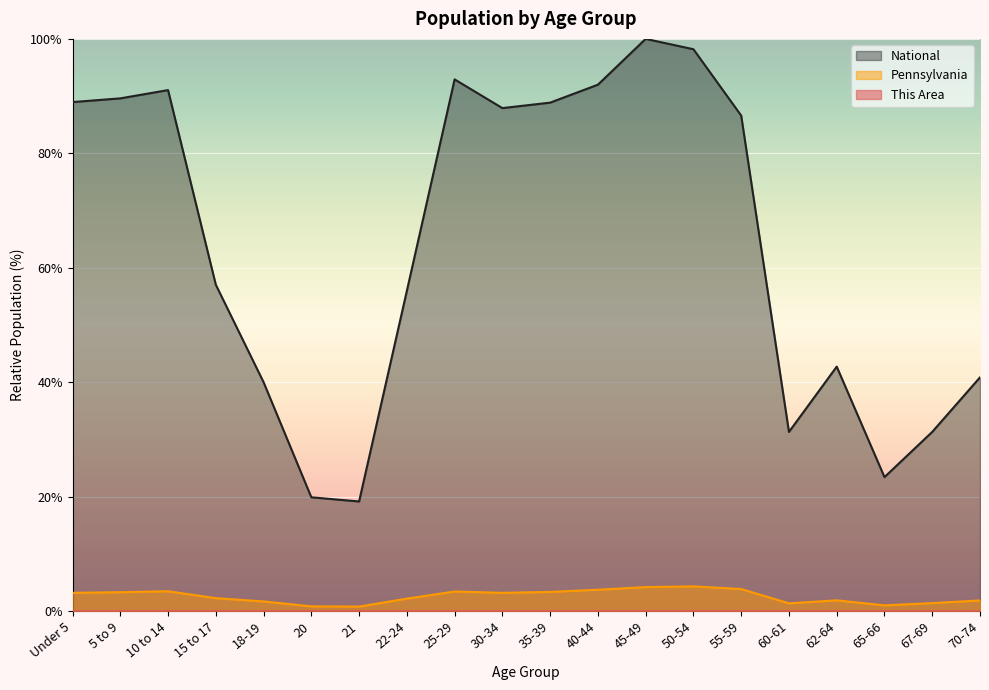

Between 55-59 and 18-19, which is larger?

55-59